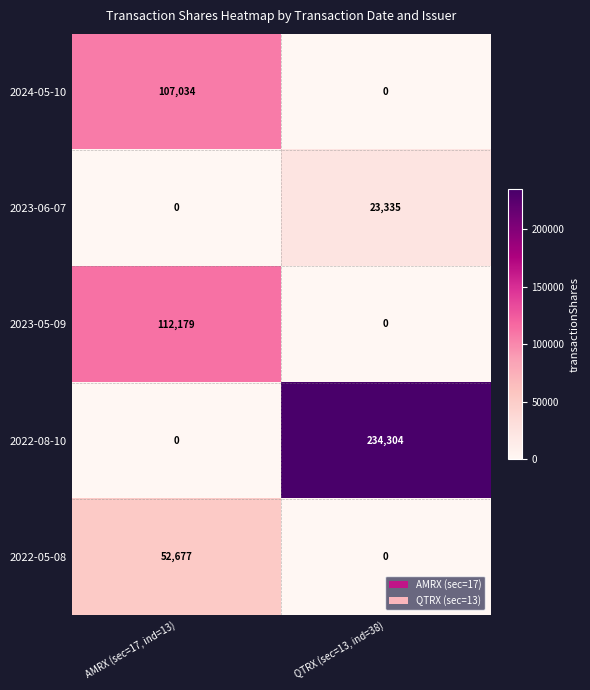

Which series changed the most between AMRX (sec=17, ind=13) and QTRX (sec=13, ind=38)?

2022-08-10